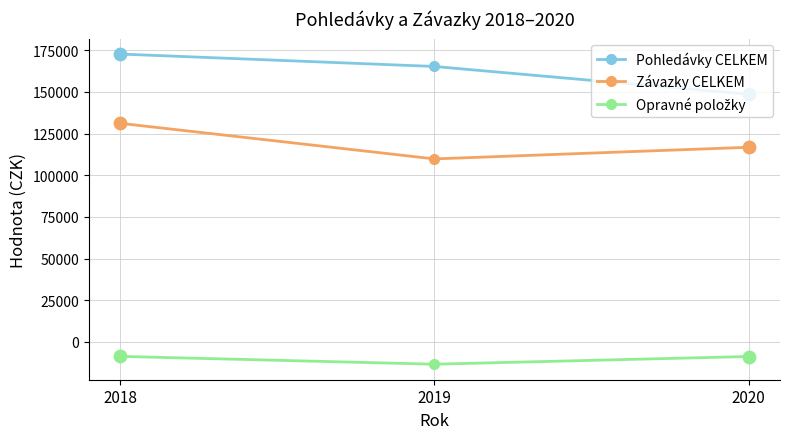

What is the total value across all series at 2019?

261743